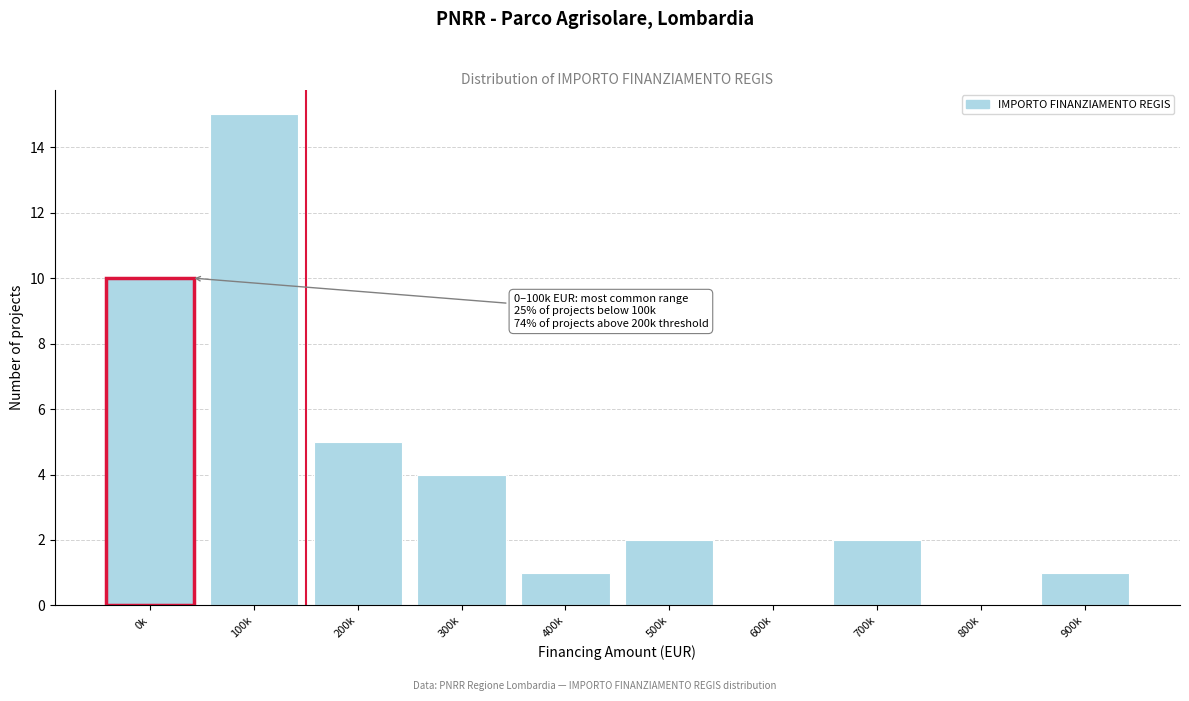

Reading left to right, extract all data points from this chart.

0k=10	100k=15	200k=5	300k=4	400k=1	500k=2	600k=0	700k=2	800k=0	900k=1